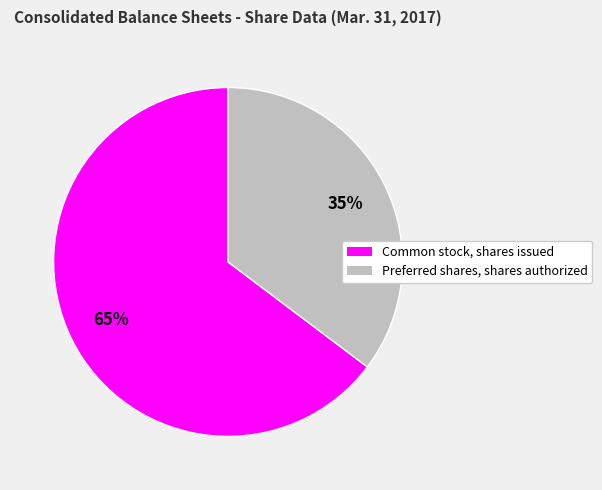

Approximately how many times larger is the value at Preferred shares, shares authorized compared to Common stock, shares issued?

0.5